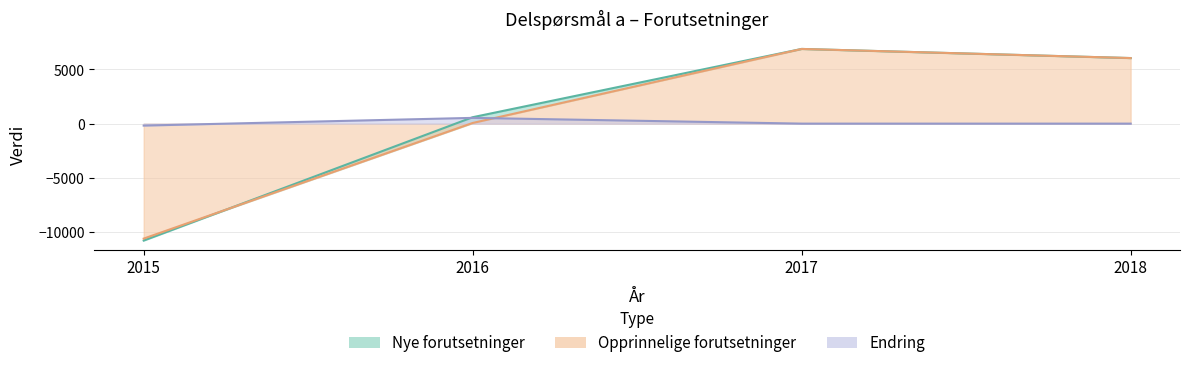

Reading left to right, list all the values displayed in this chart.

Nye forutsetninger: -10780	591	6886	6045
Opprinnelige forutsetninger: -10600	61	6886	6045
Endring: -180	530	0	0